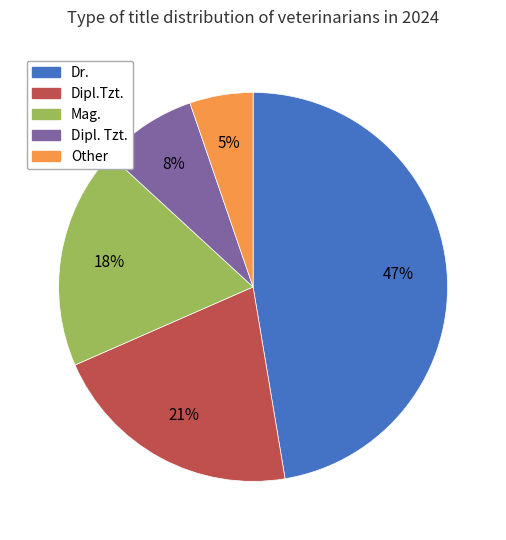

How many slices are in this pie chart?

5